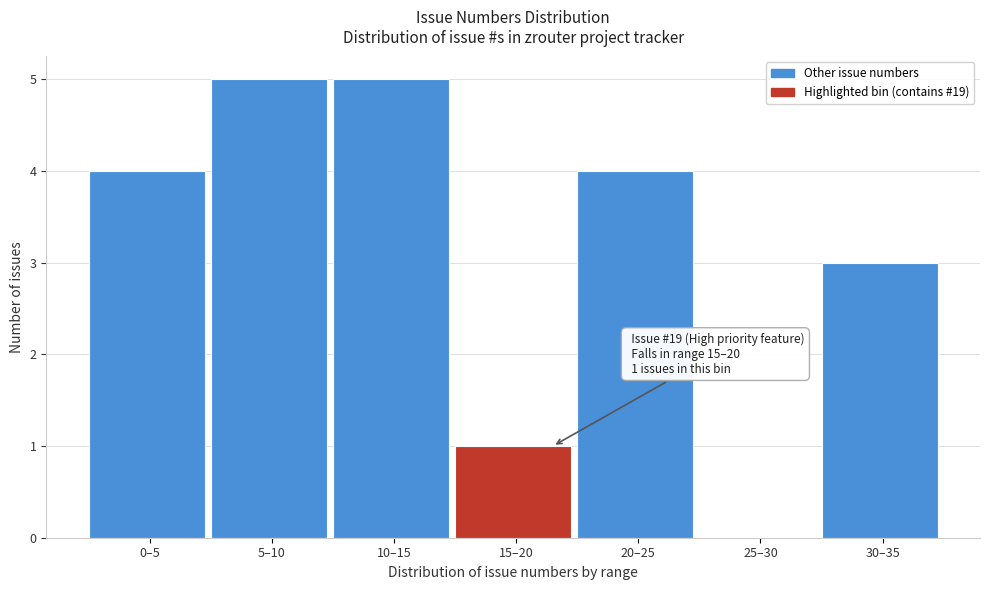

Reading left to right, extract all data points from this chart.

0–5=4	5–10=5	10–15=5	15–20=1	20–25=4	25–30=0	30–35=3